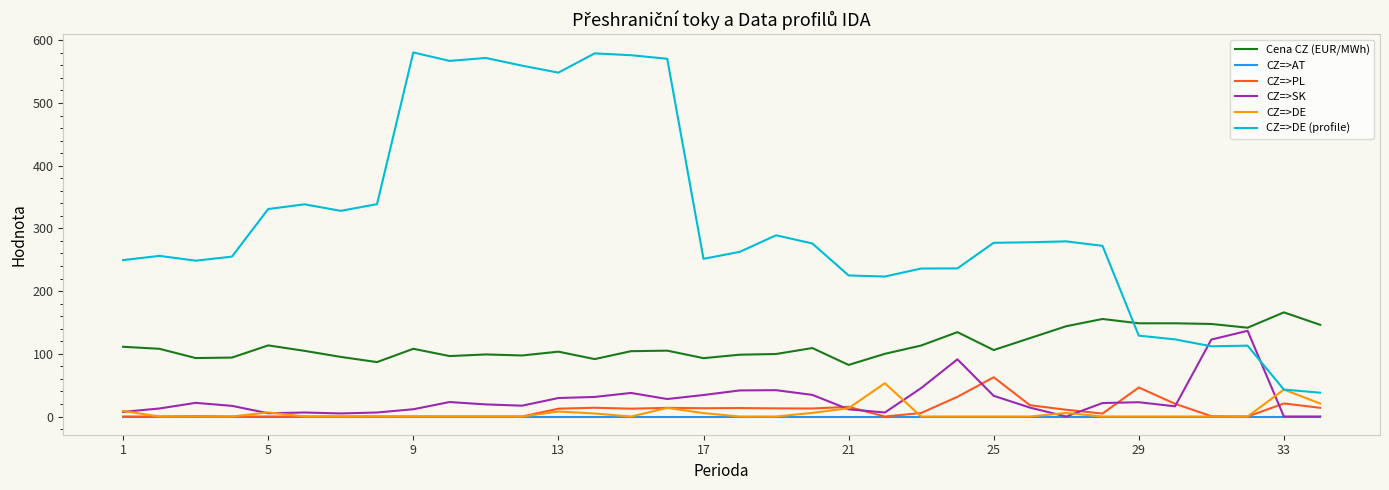

Which series has the largest total across all categories?

CZ=>DE (profile)